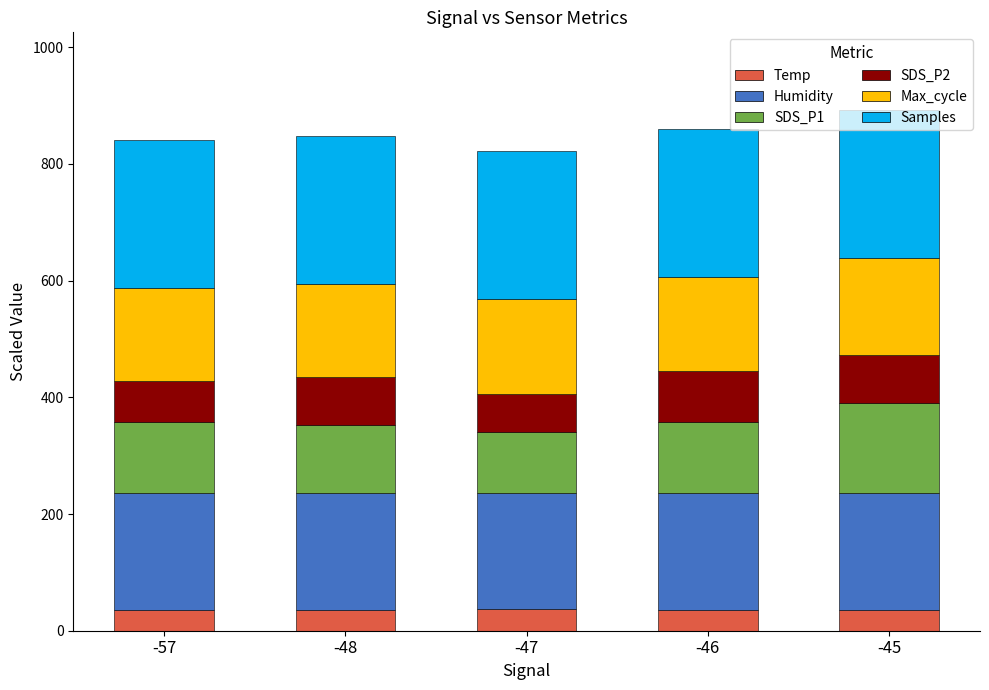

True or false: Temp has a value of 36.0 at -45.

True